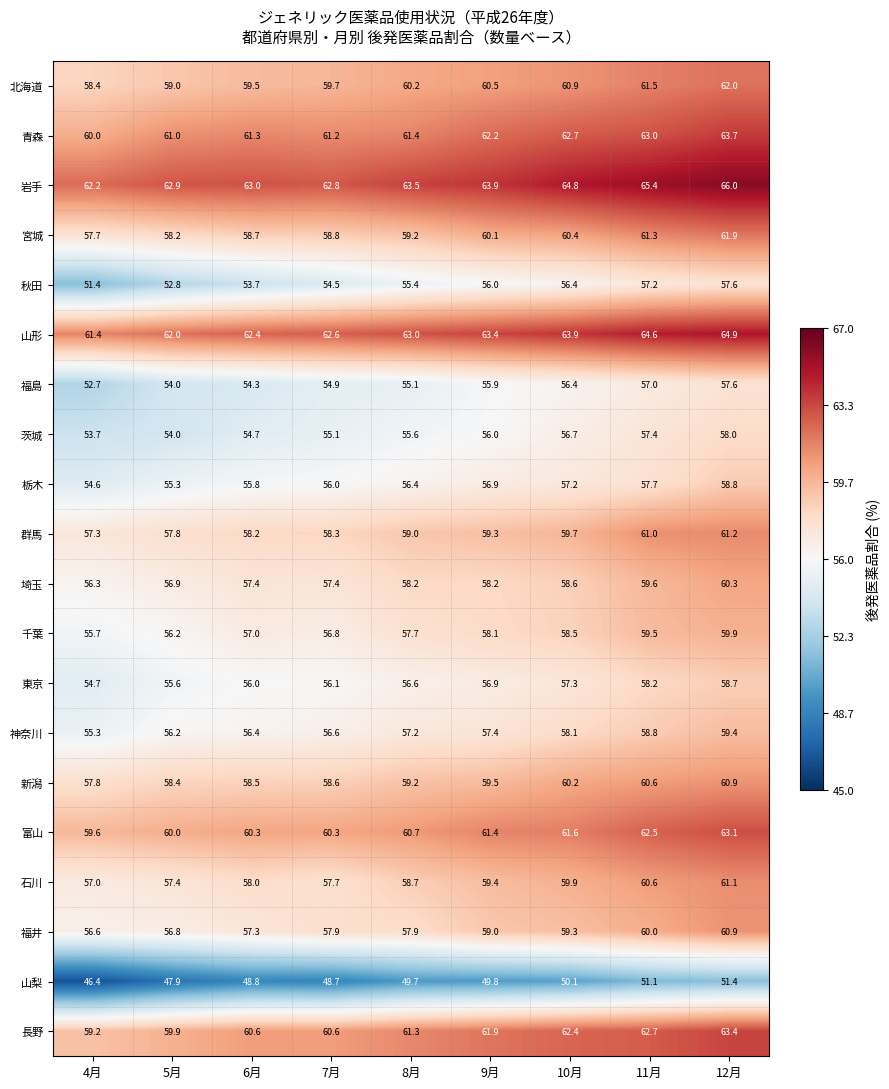

The 青森 series shows 63.0 at 11月. True or false?

True